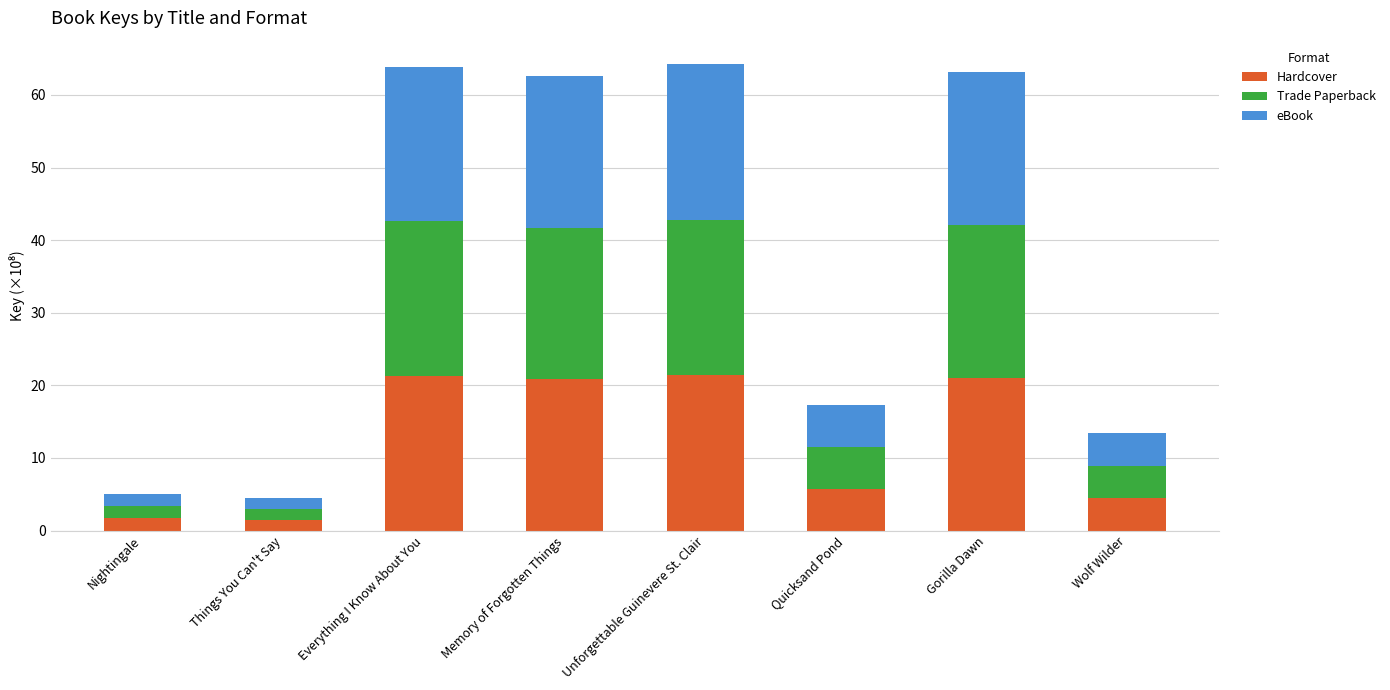

What is the minimum value for Hardcover?

1.5